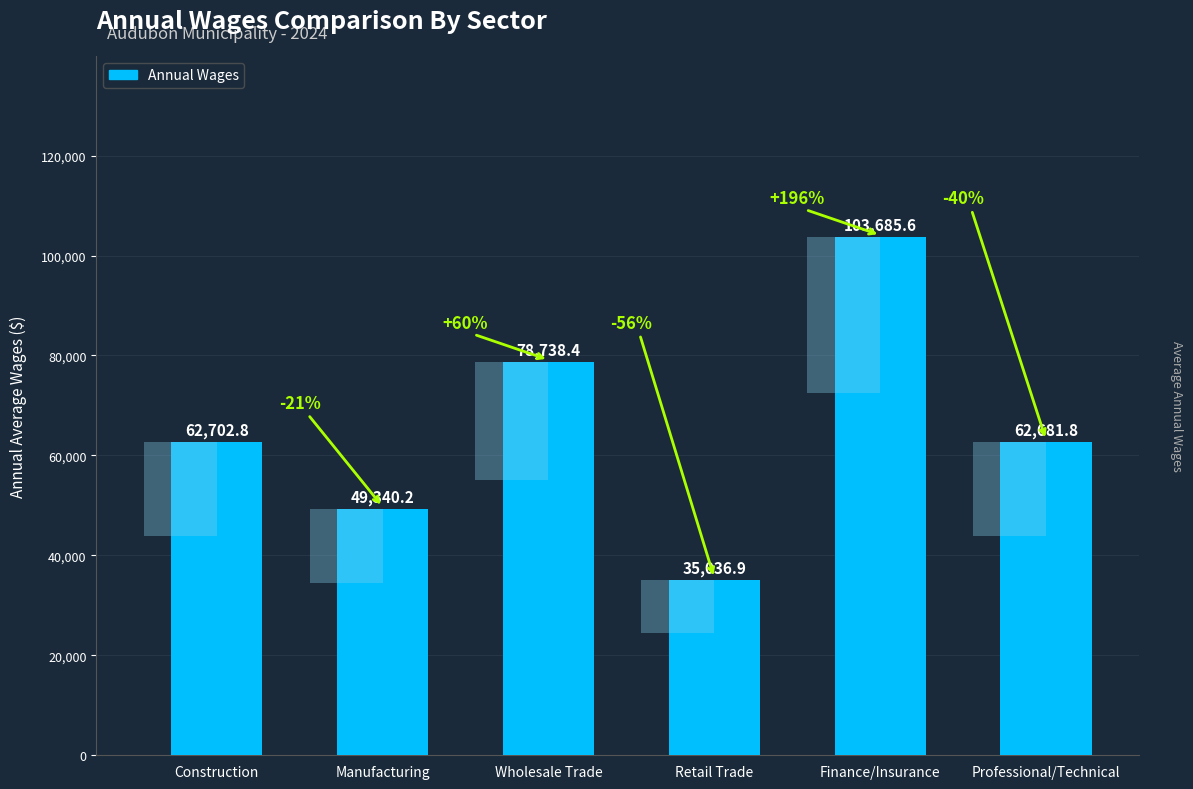

Which category has the highest value across all series?

Finance/Insurance